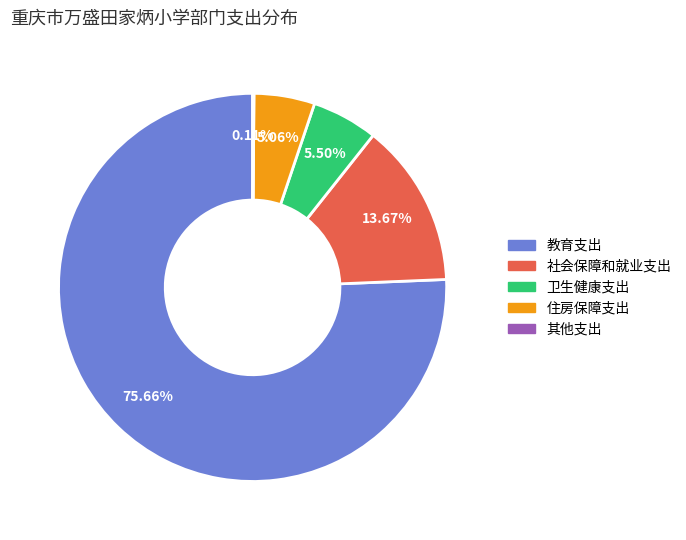

To the nearest percent, what is the difference between the largest and smallest slice percentages?

76%